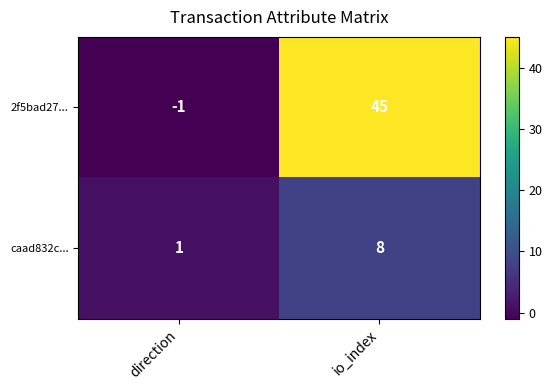

Which category has the highest value across all series?

io_index